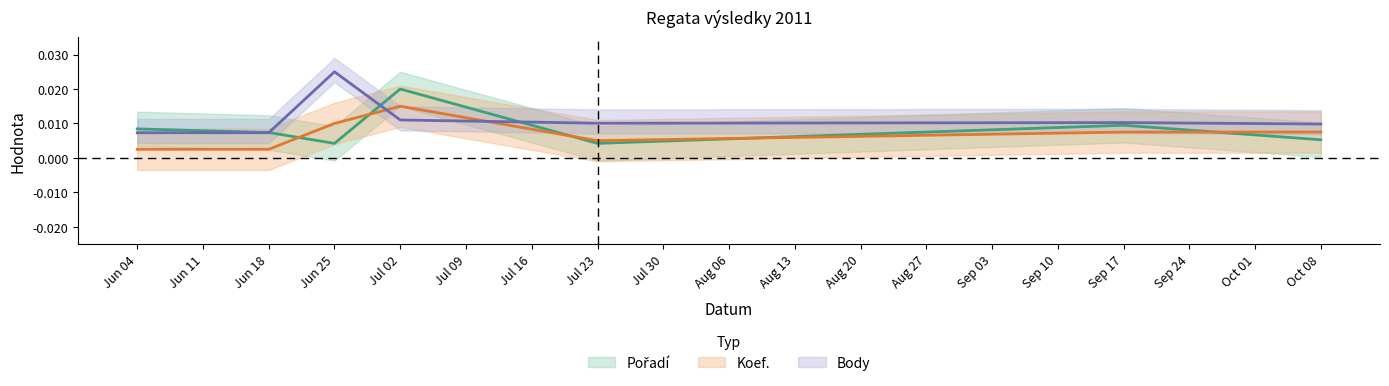

The value of Body_norm at Oct 08 is 0.0. True or false?

True